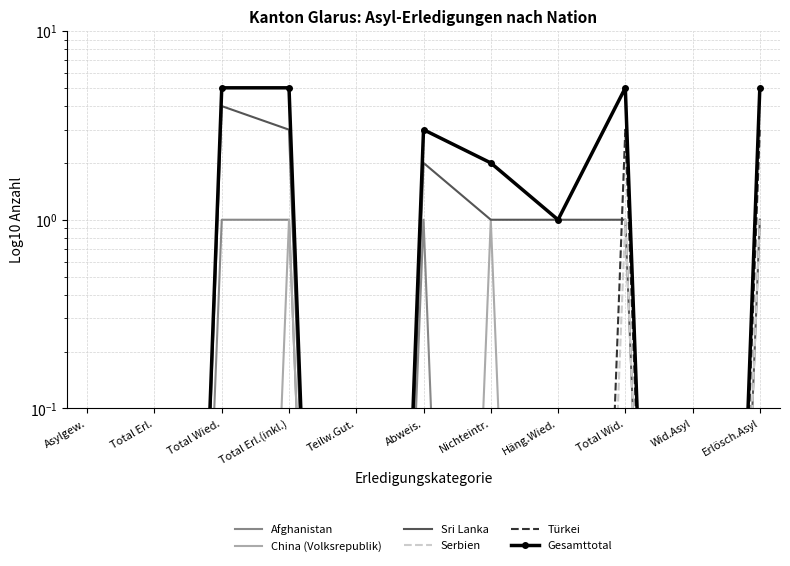

How many data points does each series have?

11